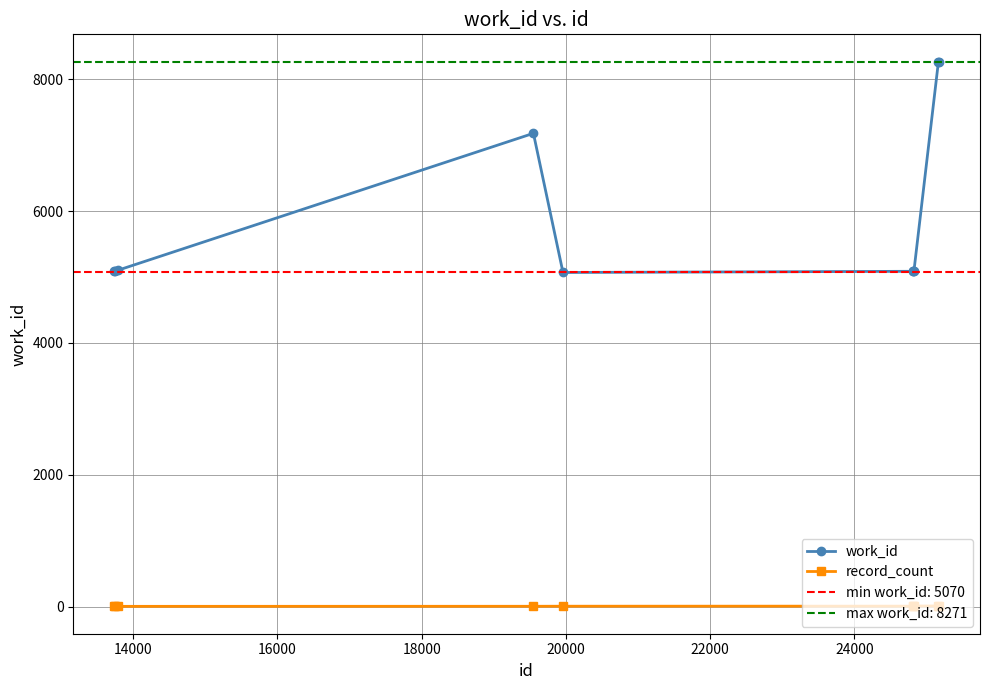

True or false: record_count and work_id cross at least once.

False